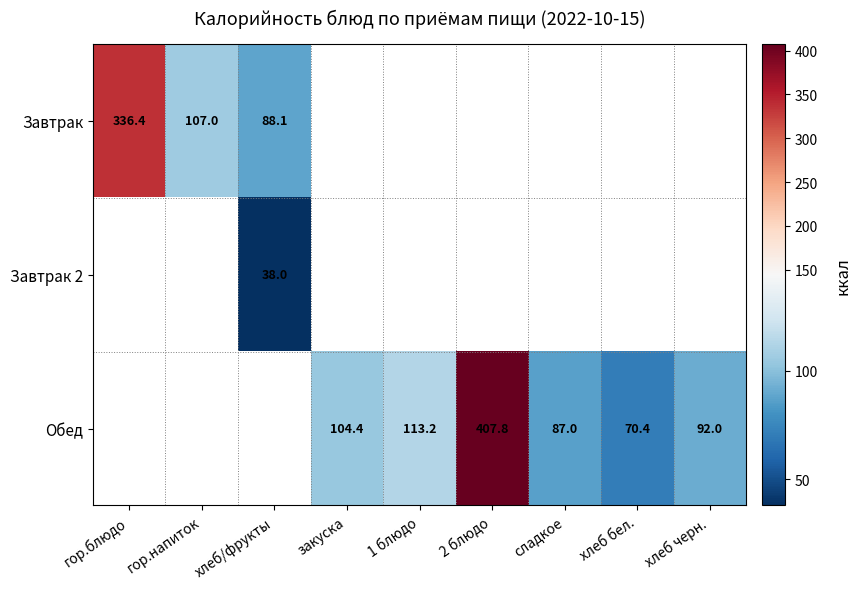

Is it true that Обед equals 40.7 at хлеб черн.?

False